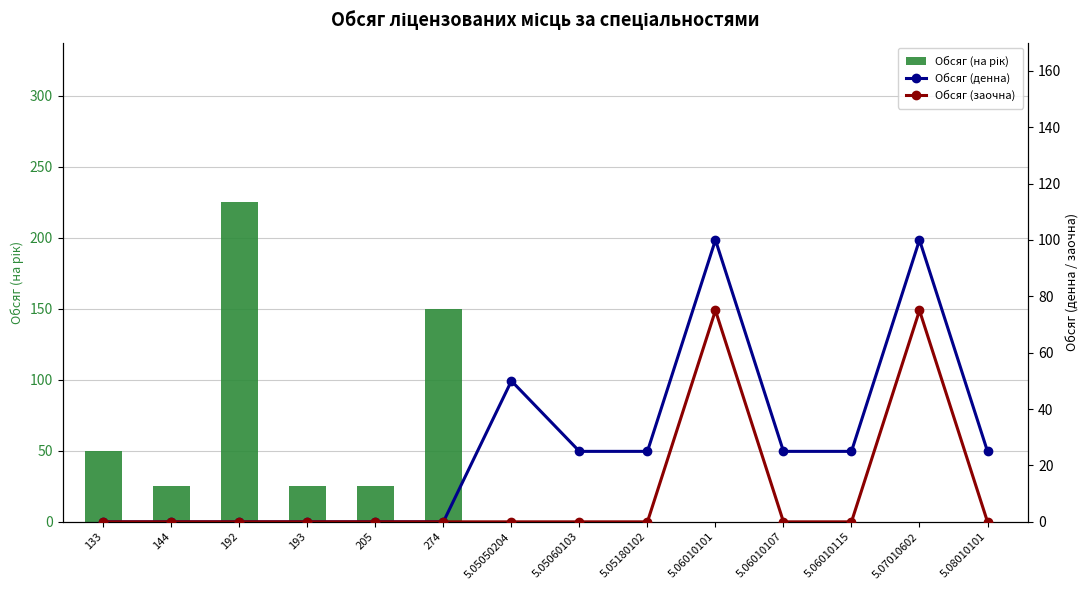

How many values in the Обсяг (денна) series exceed 25?

3